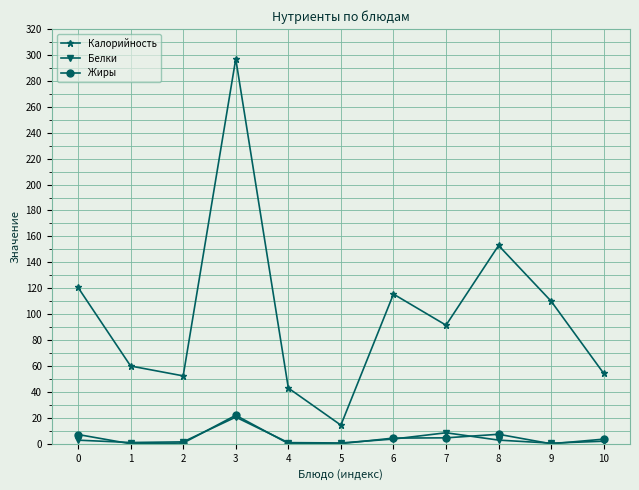

What is the value of the Белки point at the 11th from the left?

2.0